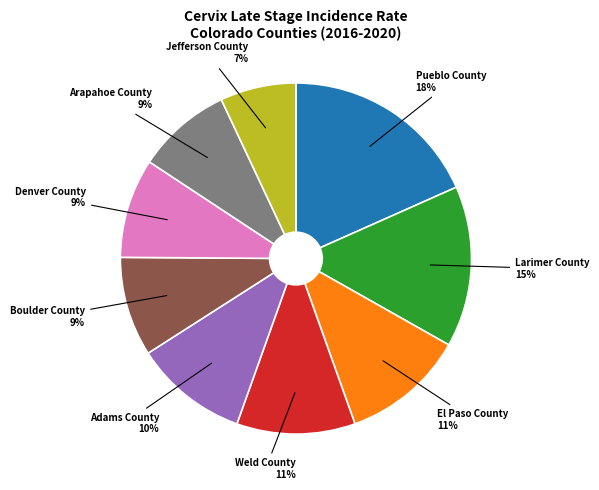

Is there any slice that represents more than half of the pie?

No